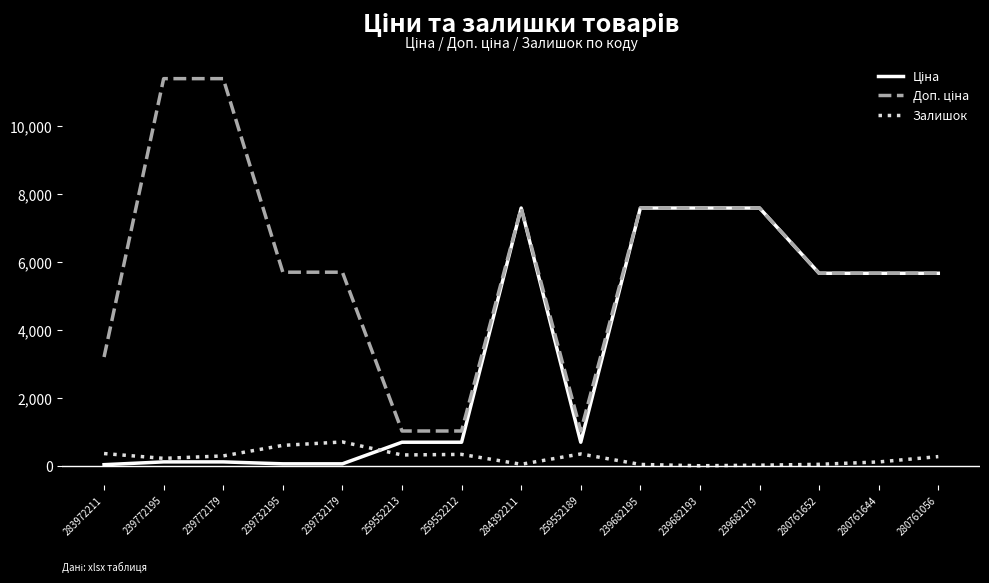

What is the greatest value displayed?

11410.0